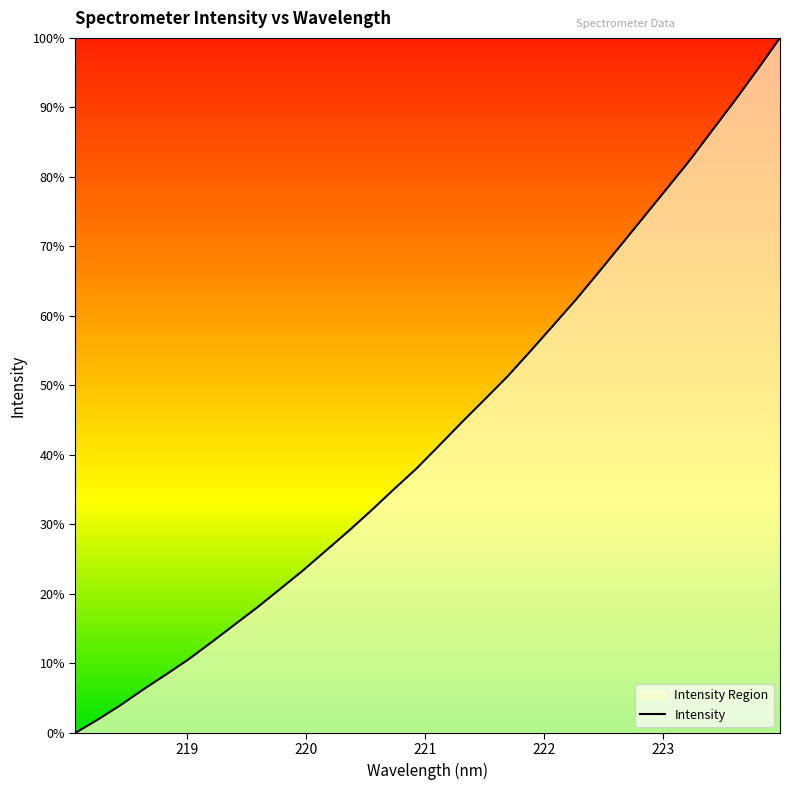

Reading left to right, what are all the values shown in this chart?

1099.4	1117.2	1136.4	1157.3	1177.0	1197.4	1219.9	1242.8	1265.8	1290.0	1314.5	1340.5	1366.6	1393.9	1422.1	1449.8	1480.3	1511.2	1541.2	1571.6	1604.8	1638.8	1672.9	1709.1	1745.9	1782.9	1819.8	1857.0	1897.0	1936.6	1977.9	2020.2